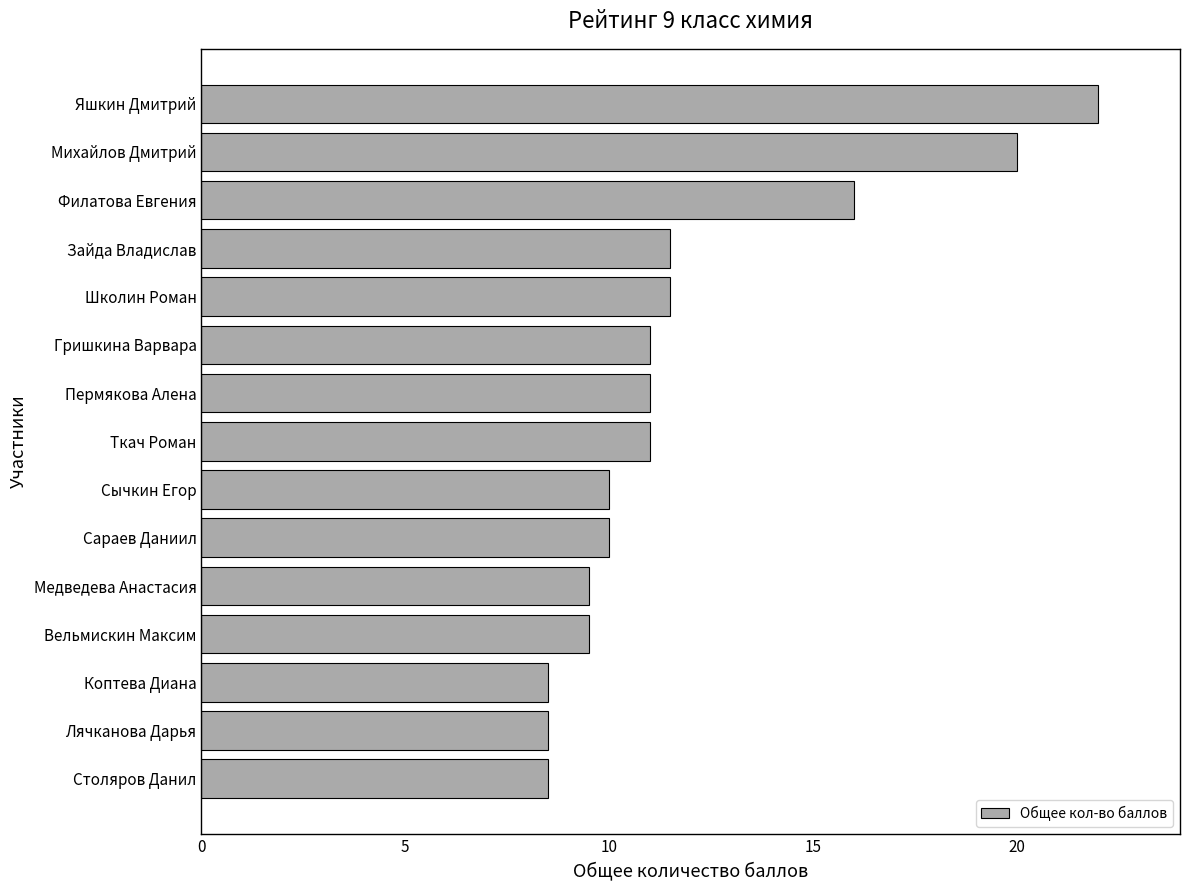

How many values are below 11?

7